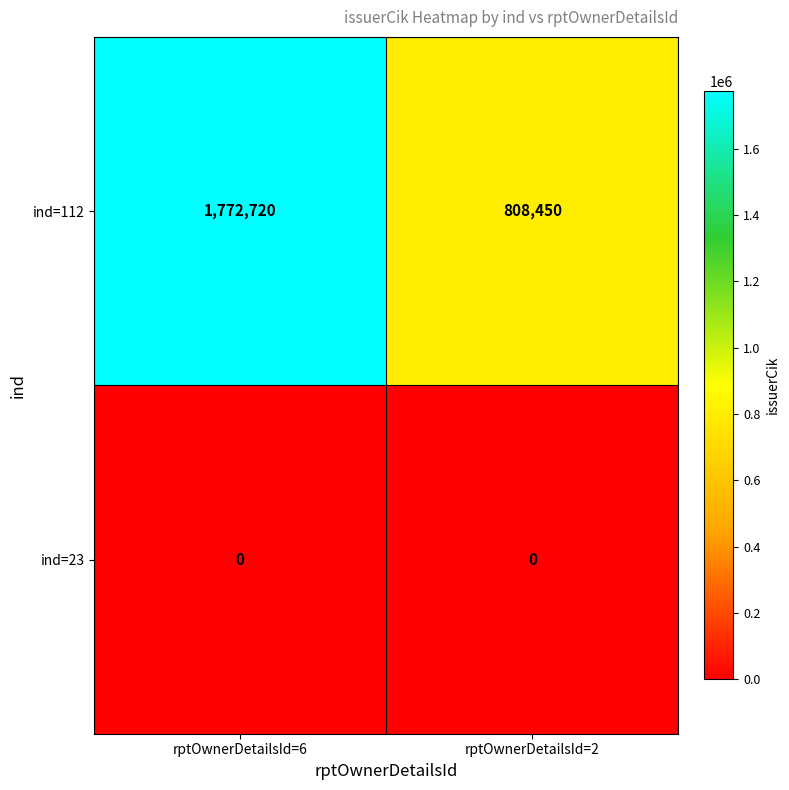

Which category has the highest value across all series?

rptOwnerDetailsId=6